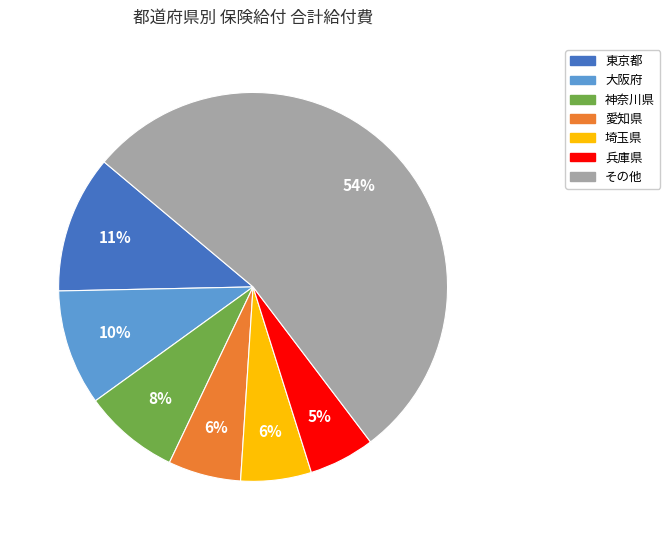

Is there a majority slice in this chart?

Yes